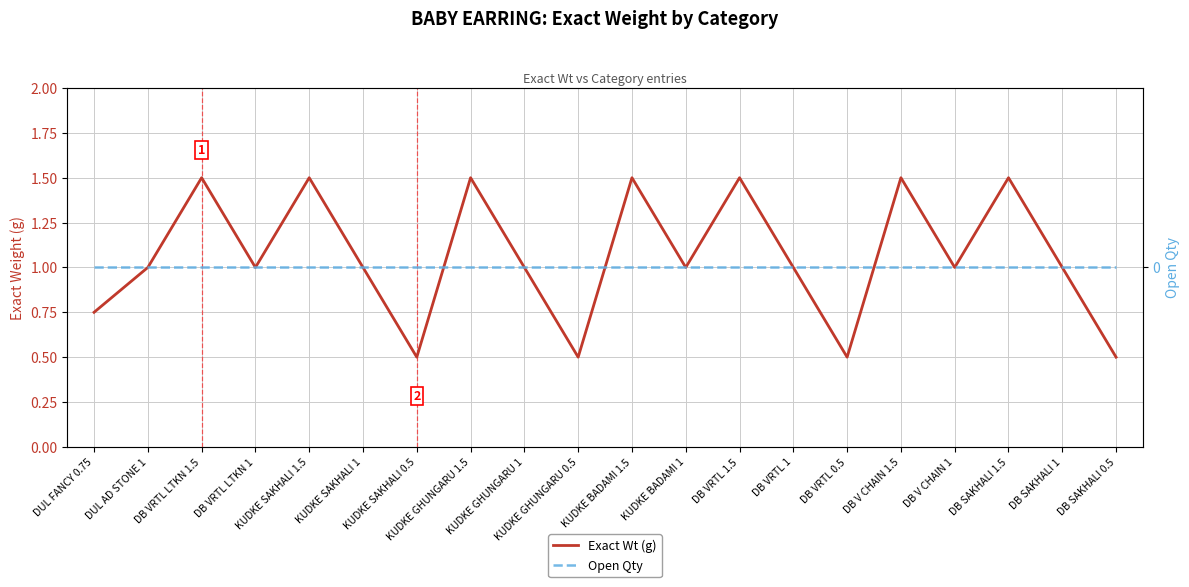

At which label does Open Qty reach its minimum?

DUL FANCY 0.75